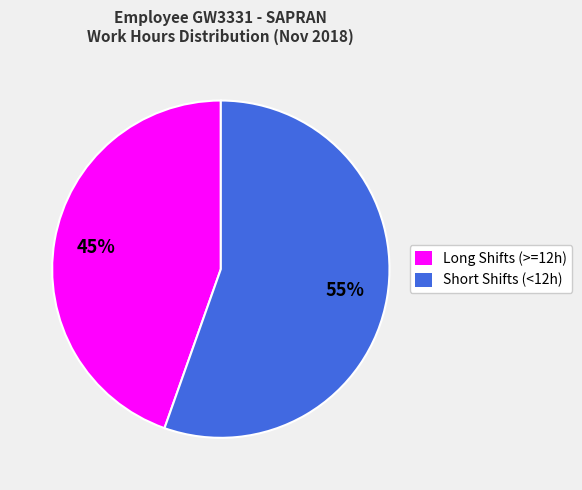

To the nearest percent, what is the average slice percentage?

50%